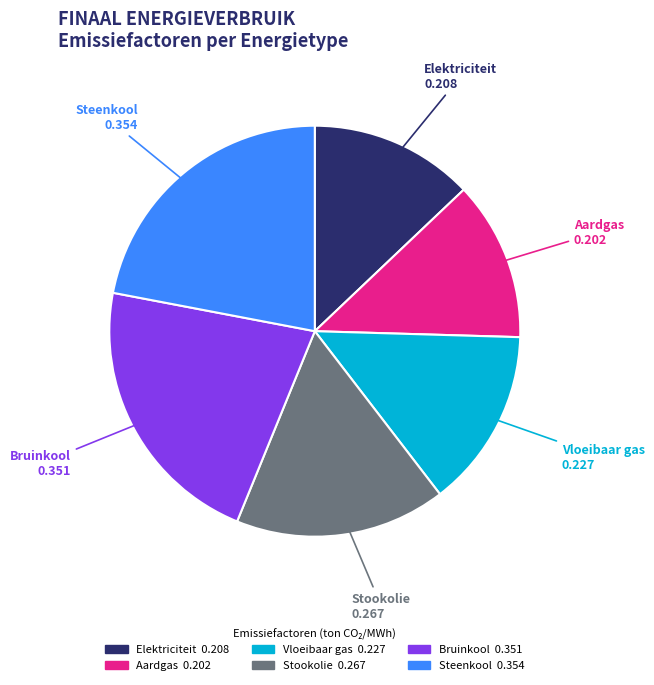

Is there any slice that represents more than half of the pie?

No